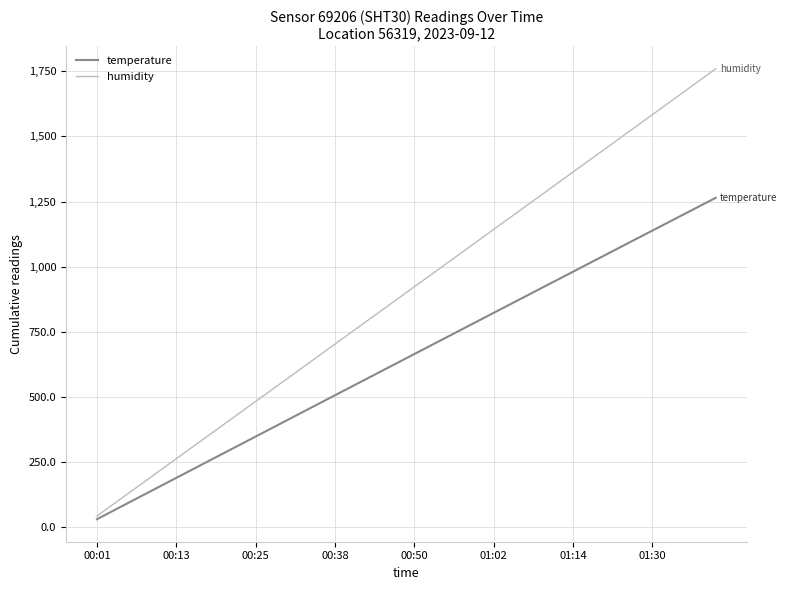

What are all the series names shown in the legend?

temperature, humidity